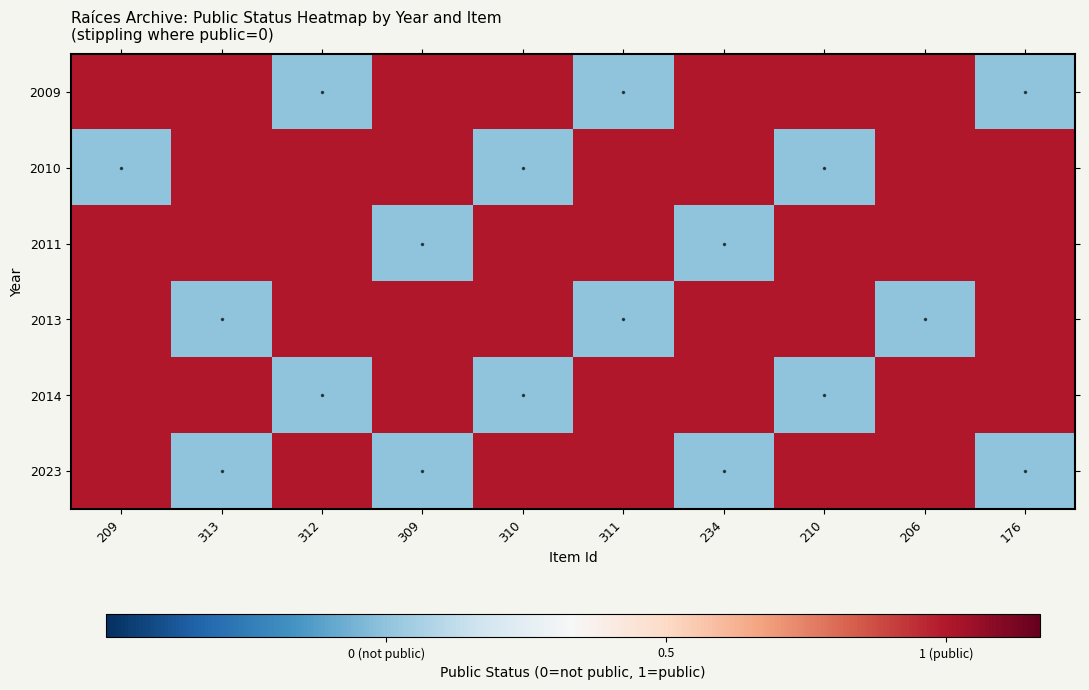

Reading left to right, extract all data points from this chart.

2009: 209=0.8	313=0.8	312=-0.4	309=0.8	310=0.8	311=-0.4	234=0.8	210=0.8	206=0.8	176=-0.4
2010: 209=-0.4	313=0.8	312=0.8	309=0.8	310=-0.4	311=0.8	234=0.8	210=-0.4	206=0.8	176=0.8
2011: 209=0.8	313=0.8	312=0.8	309=-0.4	310=0.8	311=0.8	234=-0.4	210=0.8	206=0.8	176=0.8
2013: 209=0.8	313=-0.4	312=0.8	309=0.8	310=0.8	311=-0.4	234=0.8	210=0.8	206=-0.4	176=0.8
2014: 209=0.8	313=0.8	312=-0.4	309=0.8	310=-0.4	311=0.8	234=0.8	210=-0.4	206=0.8	176=0.8
2023: 209=0.8	313=-0.4	312=0.8	309=-0.4	310=0.8	311=0.8	234=-0.4	210=0.8	206=0.8	176=-0.4